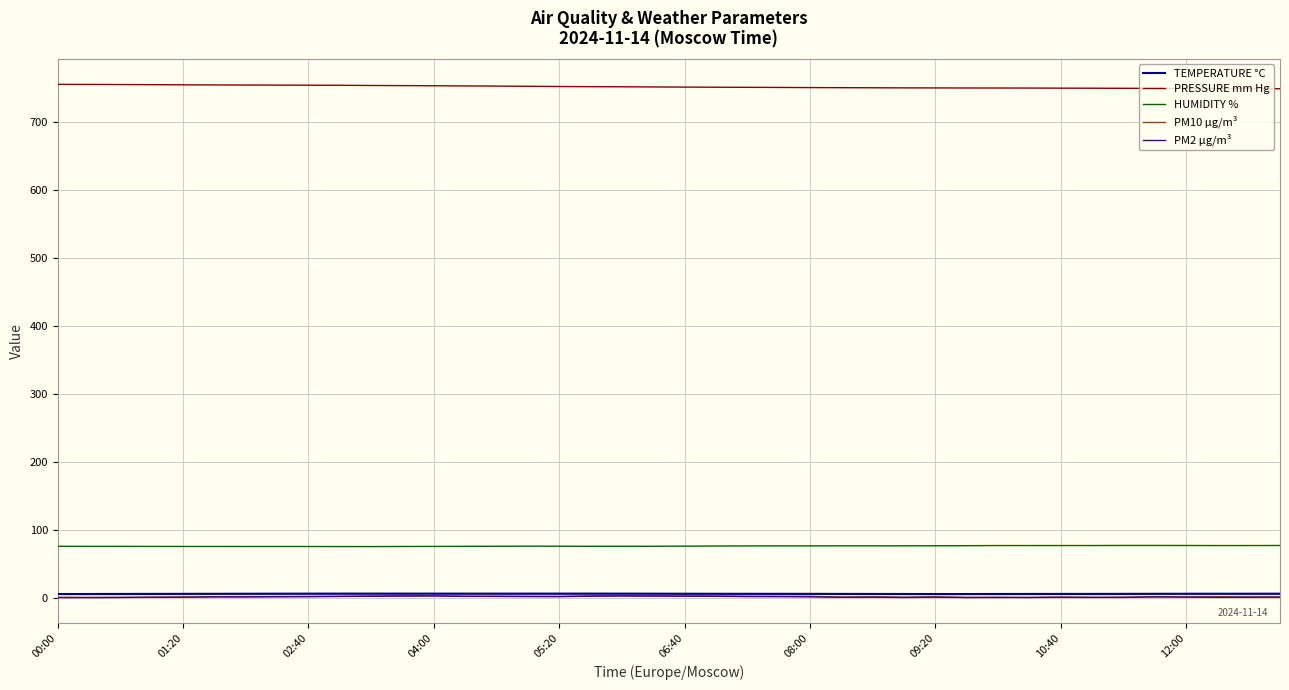

Which series has the largest total across all categories?

PRESSURE mm Hg